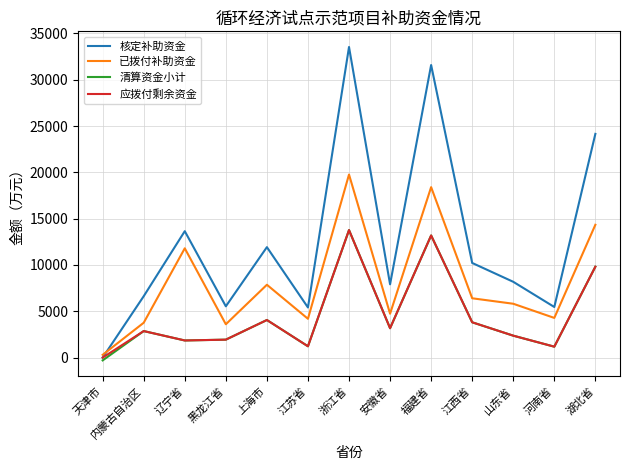

True or false: 已拨付补助资金 and 清算资金小计 cross at least once.

False